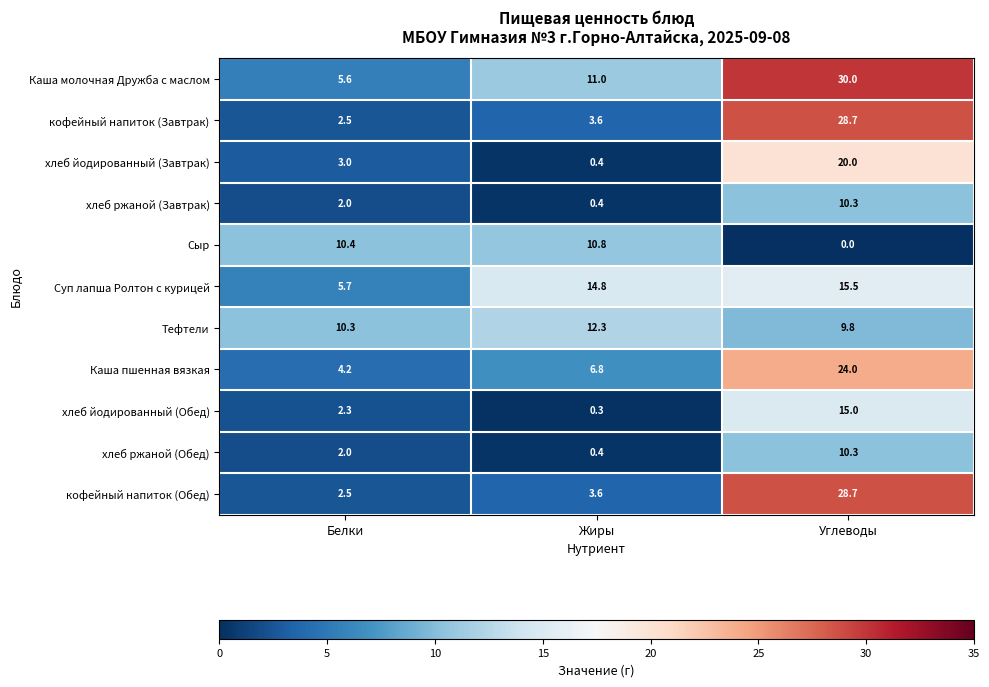

What is the difference between the highest and lowest values at Белки?

8.4